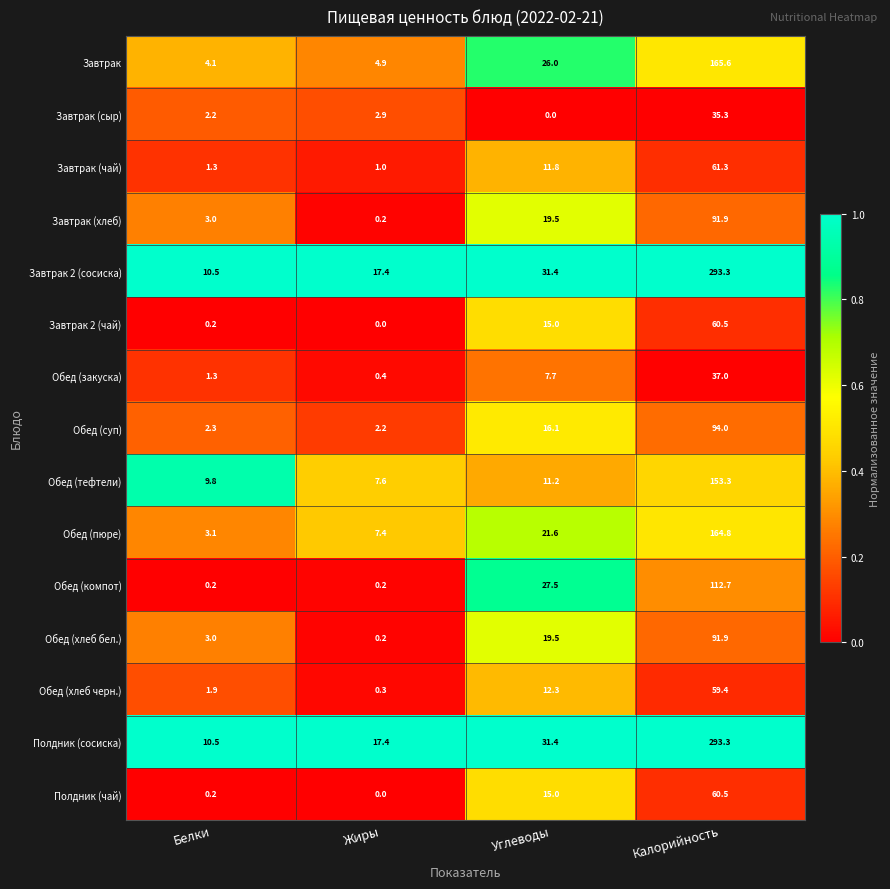

At which category is the sum across all series the highest?

Калорийность